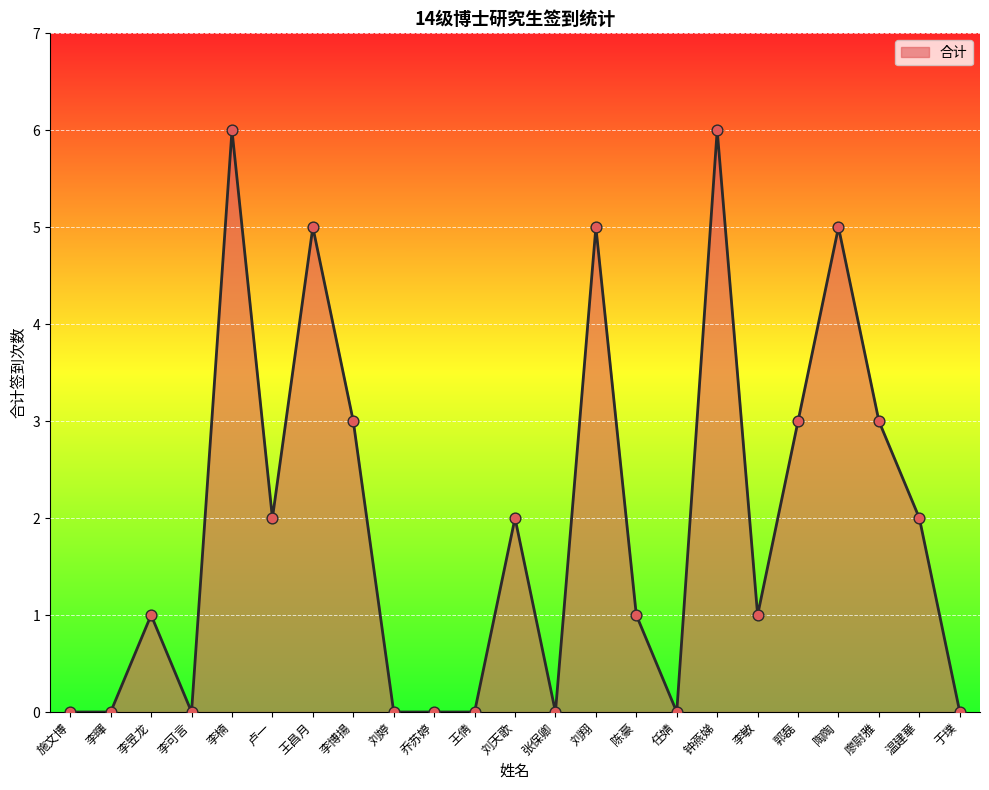

Between 郭磊 and 李楠, which is larger?

李楠